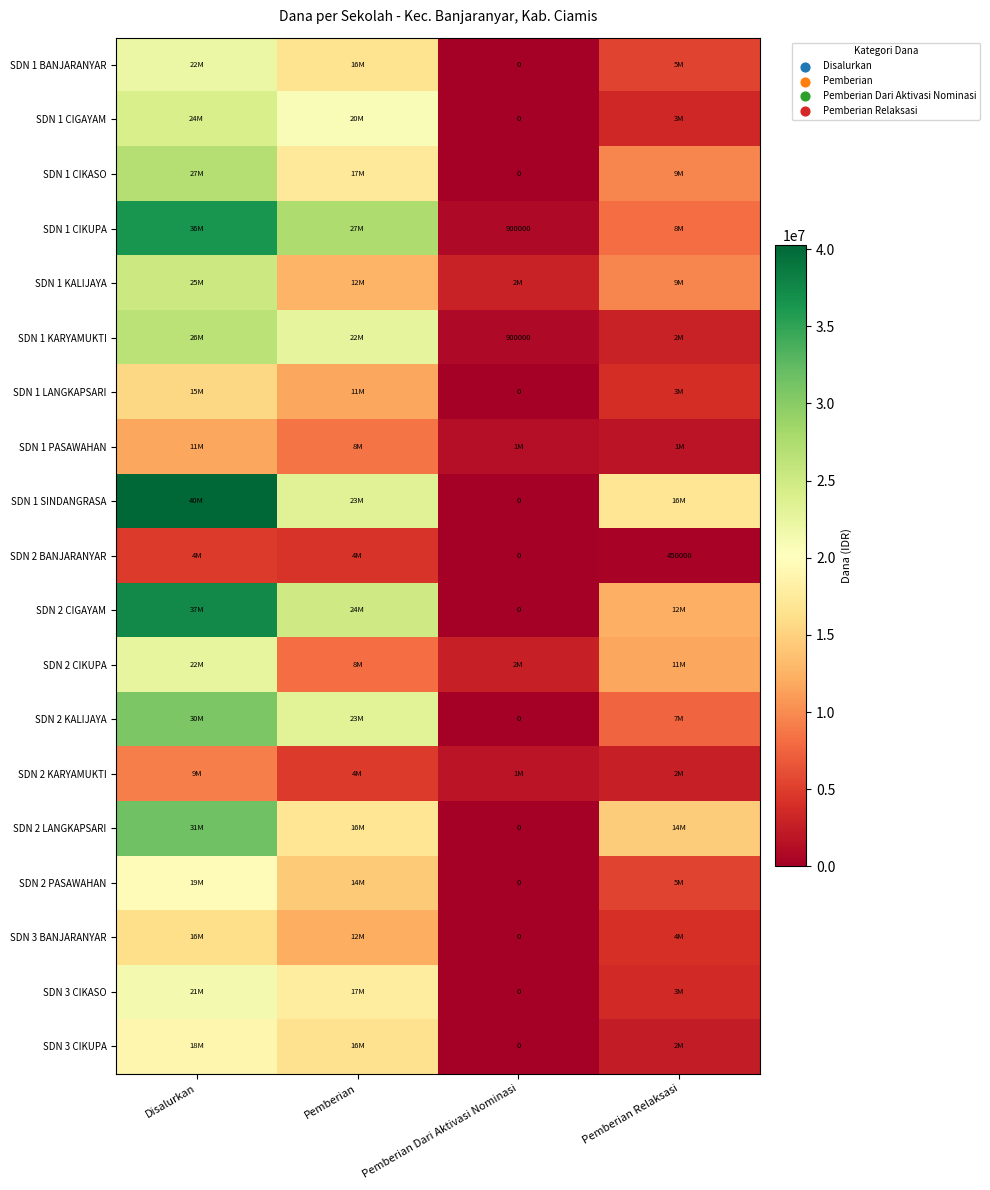

List the series in order of their peak value, lowest first.

SDN 2 BANJARANYAR, SDN 2 KARYAMUKTI, SDN 1 PASAWAHAN, SDN 1 LANGKAPSARI, SDN 3 BANJARANYAR, SDN 3 CIKUPA, SDN 2 PASAWAHAN, SDN 3 CIKASO, SDN 1 BANJARANYAR, SDN 2 CIKUPA, SDN 1 CIGAYAM, SDN 1 KALIJAYA, SDN 1 KARYAMUKTI, SDN 1 CIKASO, SDN 2 KALIJAYA, SDN 2 LANGKAPSARI, SDN 1 CIKUPA, SDN 2 CIGAYAM, SDN 1 SINDANGRASA